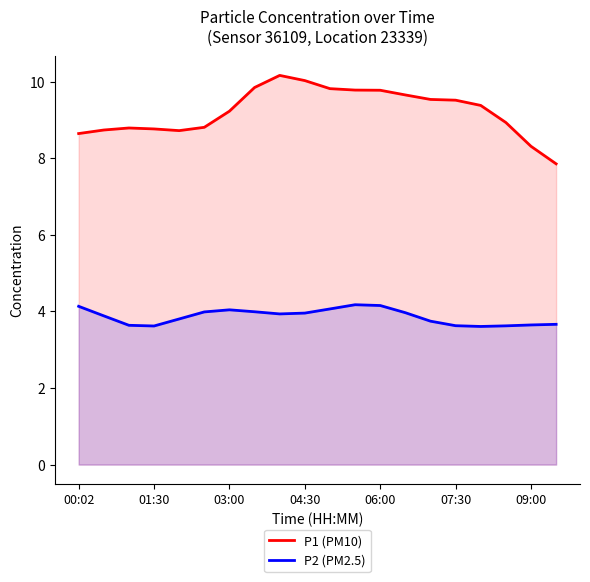

Does the chart have visible grid lines?

No